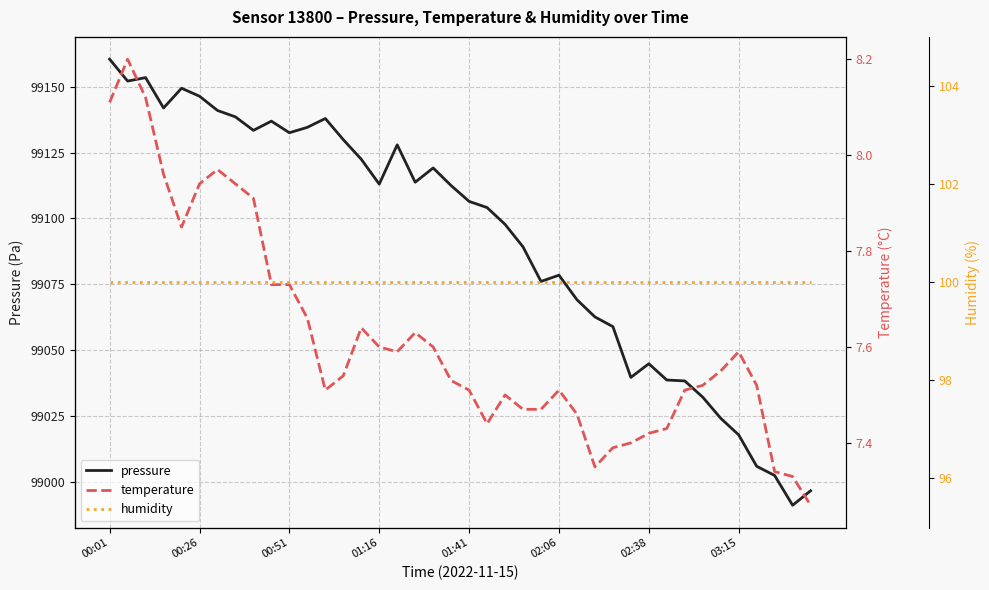

What is the sum of all temperature values?

304.7